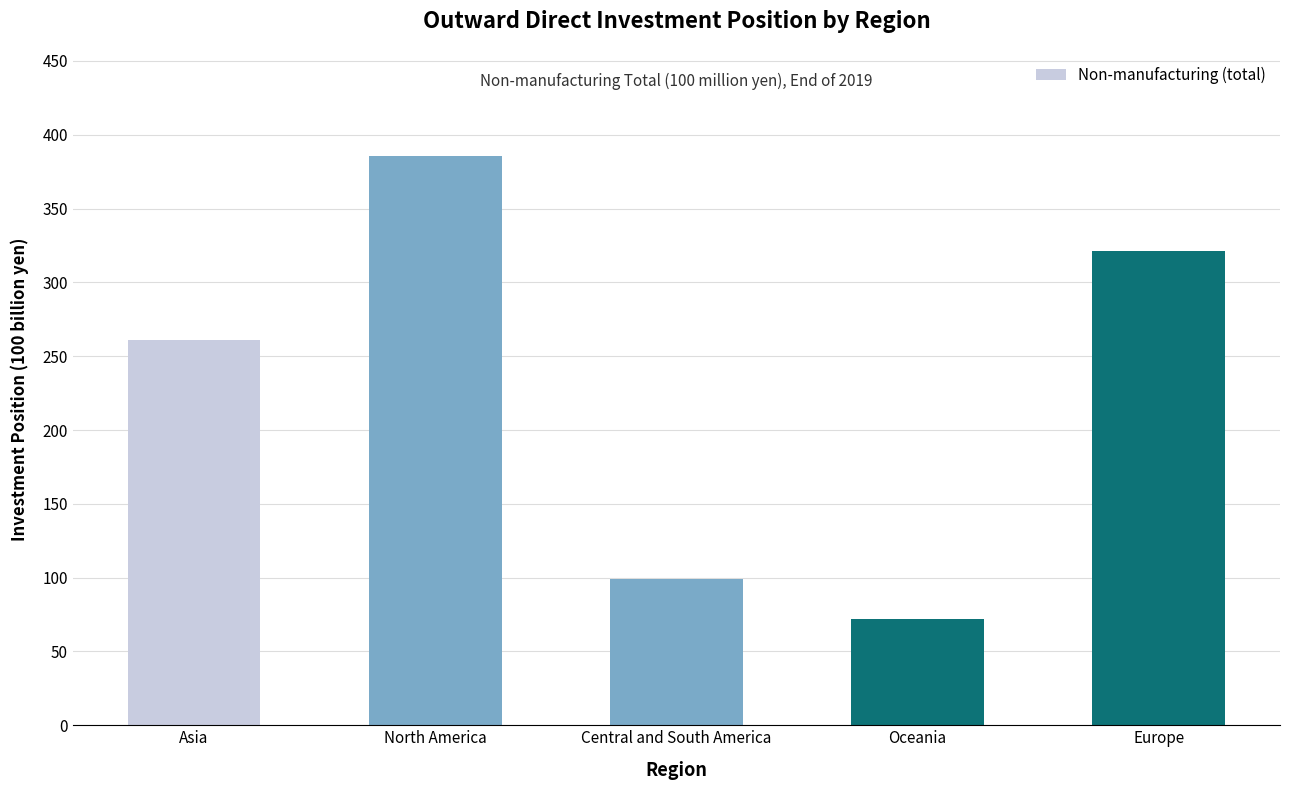

Reading left to right, list all the values displayed in this chart.

260741.2	385945.5	99321.2	72288.3	321601.0